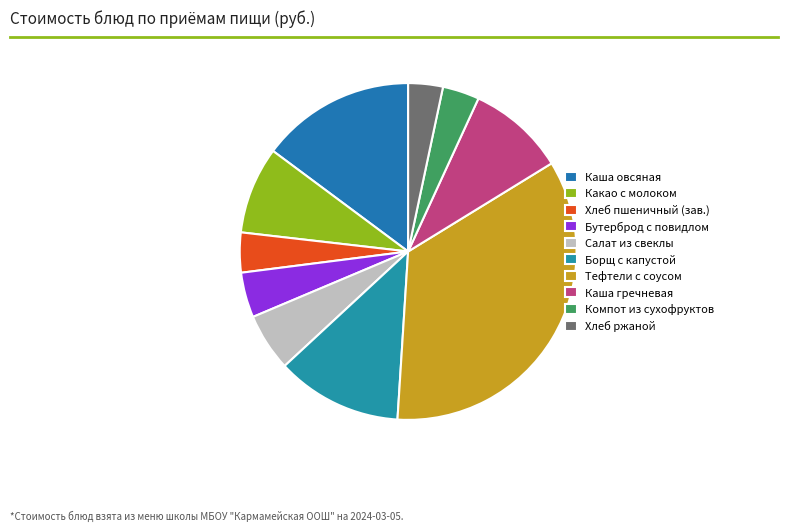

How many segments does this pie chart have?

10